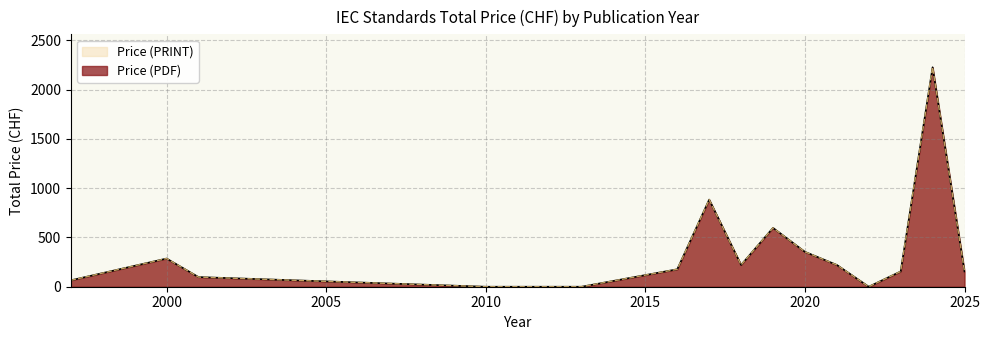

Is it true that Price (PDF) equals 65 at 1997?

True